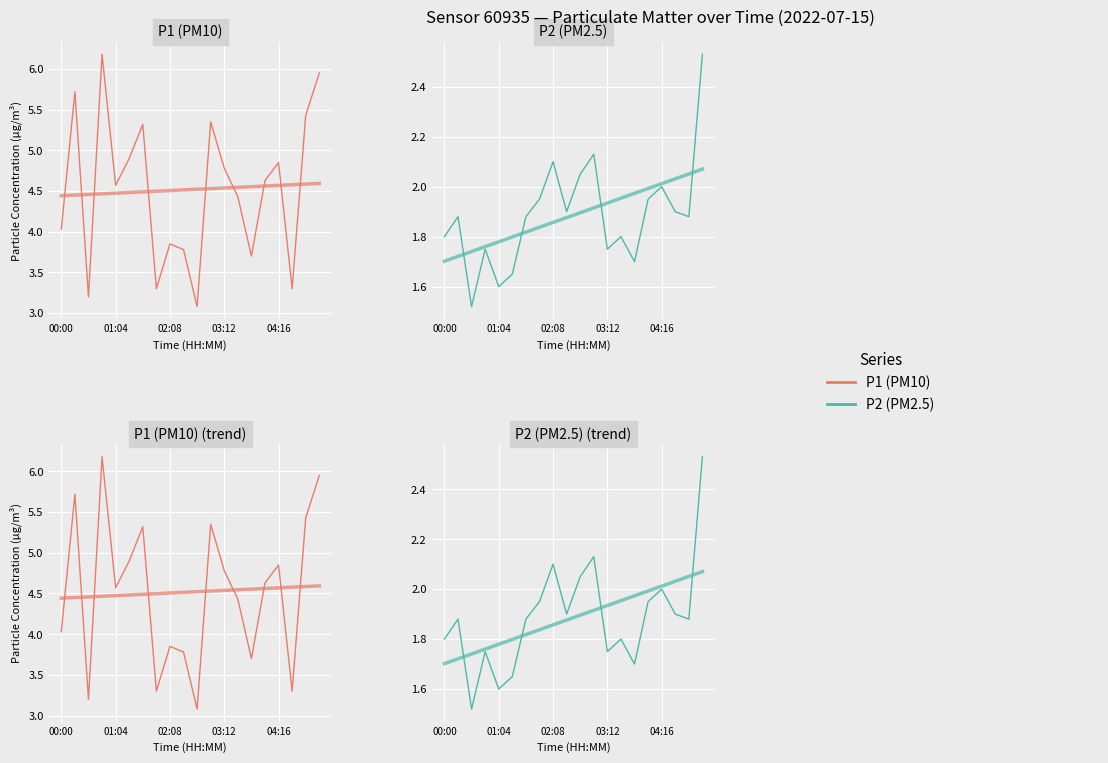

True or false: P1 and P2 intersect in this chart.

False